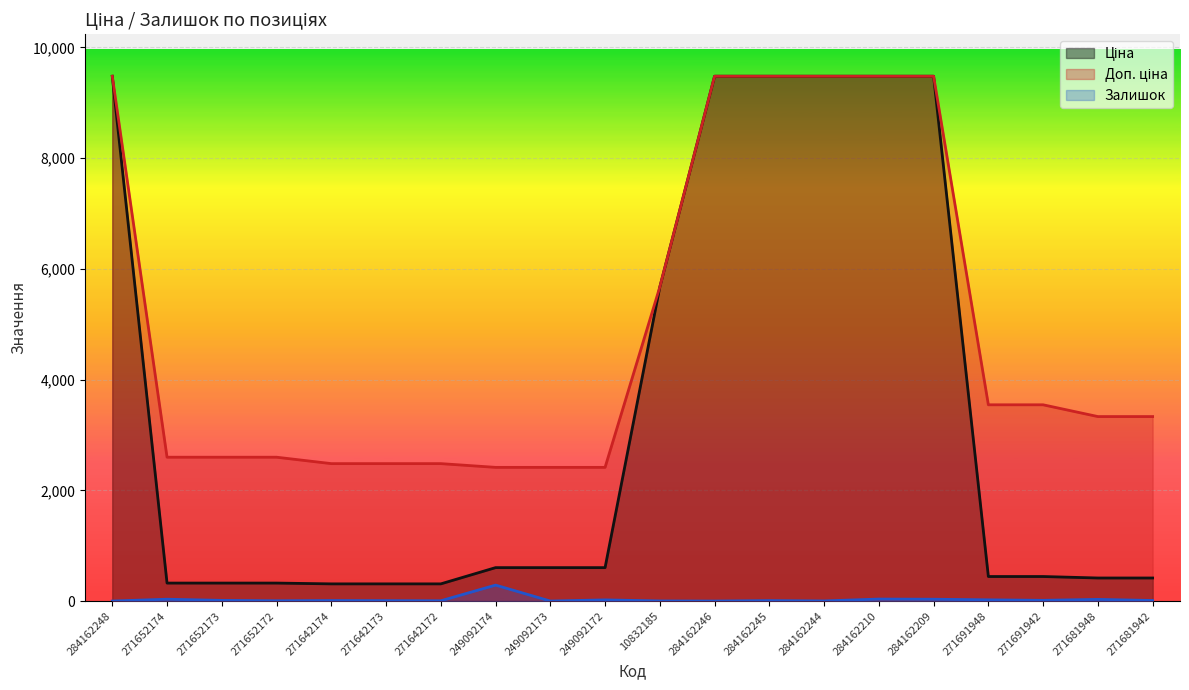

Reading right to left, what are all the values shown in this chart?

Ціна: 271681942=416.6	271681948=416.6	271691942=443.1	271691948=443.1	284162209=9480.1	284162210=9480.1	284162244=9480.1	284162245=9480.1	284162246=9480.1	10832185=5673.8	249092172=603.7	249092173=603.7	249092174=603.7	271642172=310.3	271642173=310.3	271642174=310.3	271652172=324.8	271652173=324.8	271652174=324.8	284162248=9480.1
Доп. ціна: 271681942=3332.5	271681948=3332.5	271691942=3545.0	271691948=3545.0	284162209=9480.1	284162210=9480.1	284162244=9480.1	284162245=9480.1	284162246=9480.1	10832185=5673.8	249092172=2414.8	249092173=2414.8	249092174=2414.8	271642172=2482.4	271642173=2482.4	271642174=2482.4	271652172=2598.3	271652173=2598.3	271652174=2598.3	284162248=9480.1
Залишок: 271681942=10.0	271681948=30.0	271691942=13.0	271691948=22.0	284162209=33.0	284162210=36.0	284162244=2.0	284162245=8.0	284162246=0.0	10832185=2.0	249092172=21.0	249092173=0.0	249092174=288.0	271642172=5.0	271642173=7.0	271642174=9.0	271652172=5.0	271652173=12.0	271652174=33.0	284162248=0.0